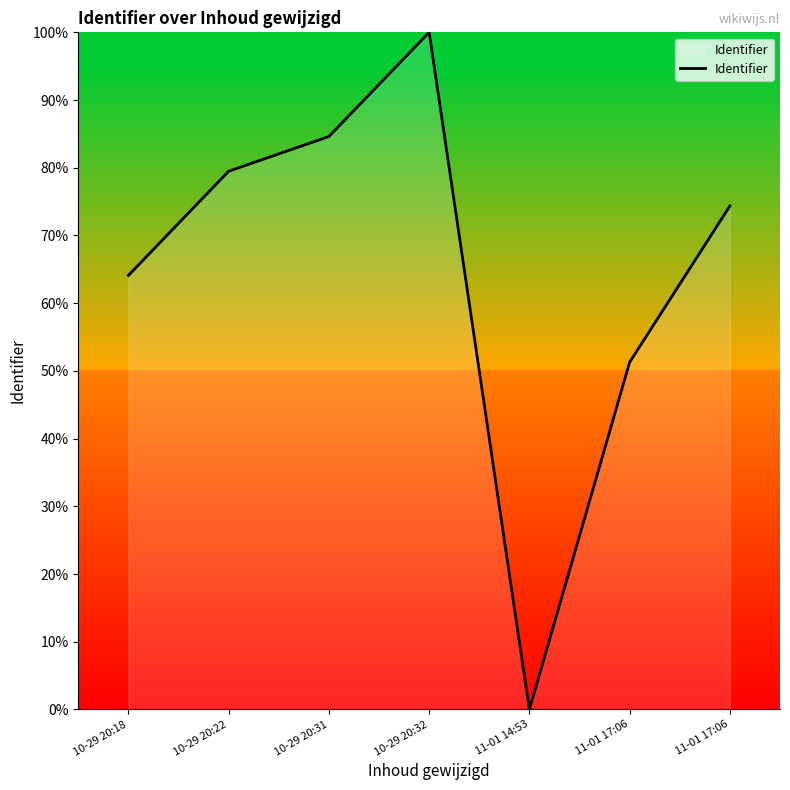

Reading left to right, list all the values displayed in this chart.

64.1	79.5	84.6	100.0	0.0	51.3	74.4